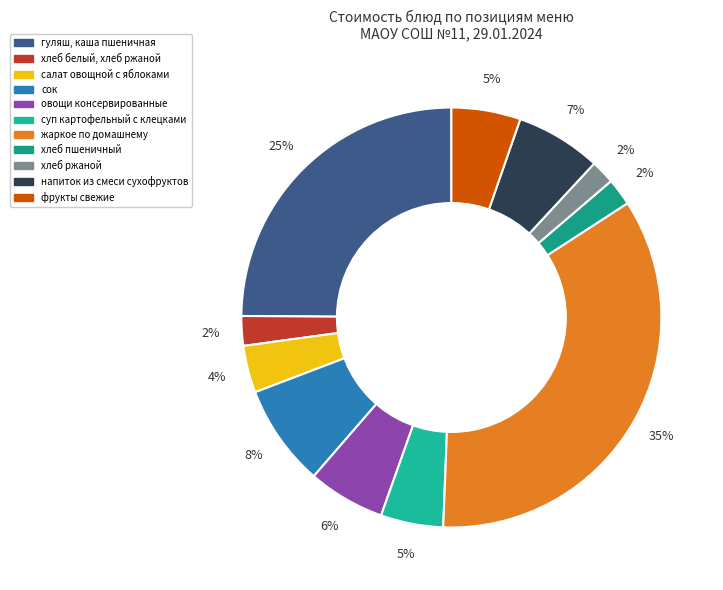

To the nearest percent, what is the average slice percentage?

9%